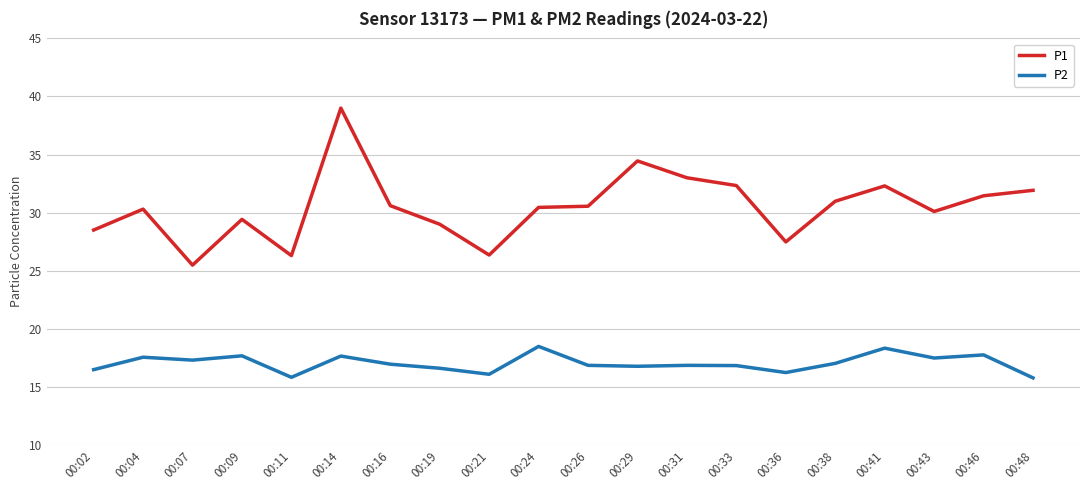

True or false: P2 has a value of 16.8 at 00:33.

True